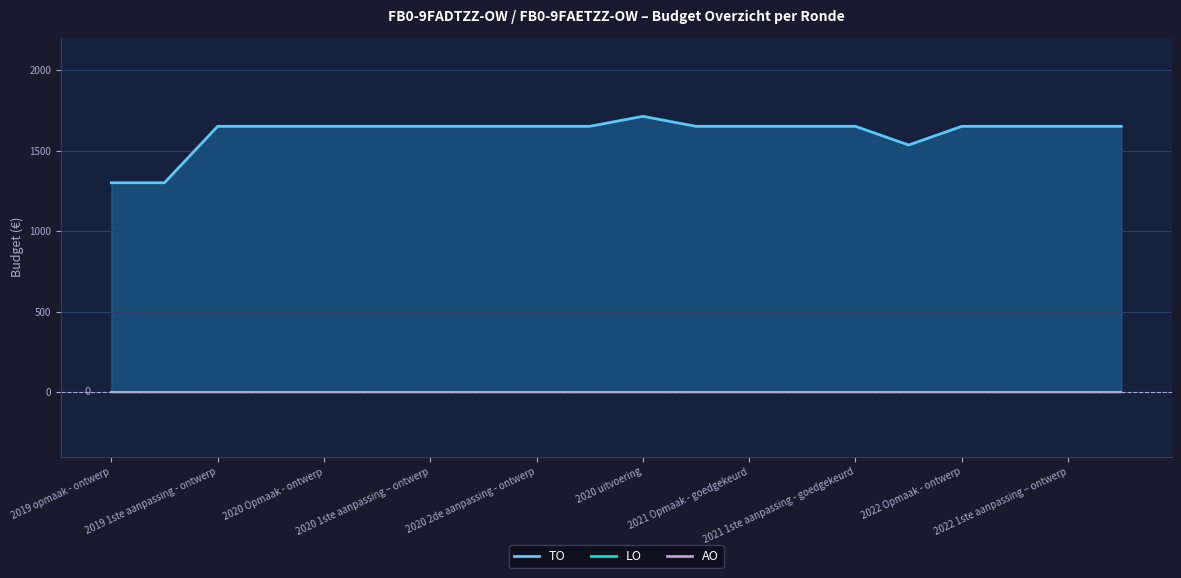

At which label does AO reach its minimum?

2019 opmaak - ontwerp